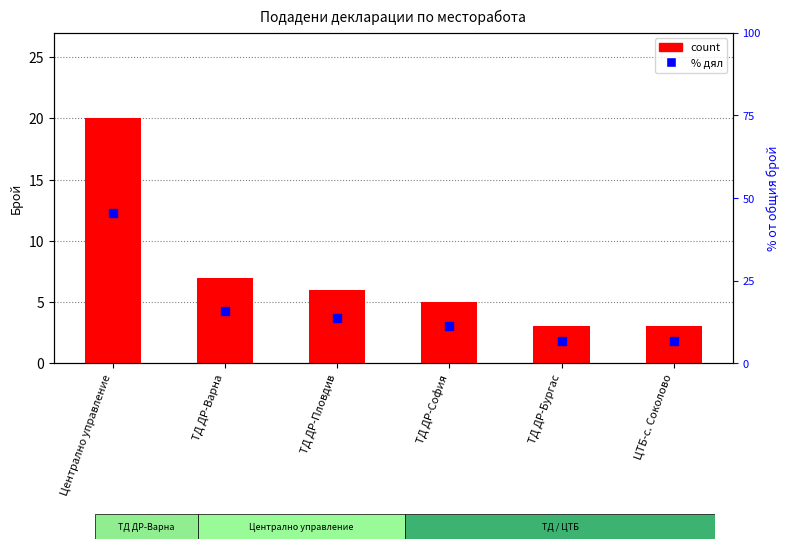

What are all the series names shown in the legend?

count, % від загального